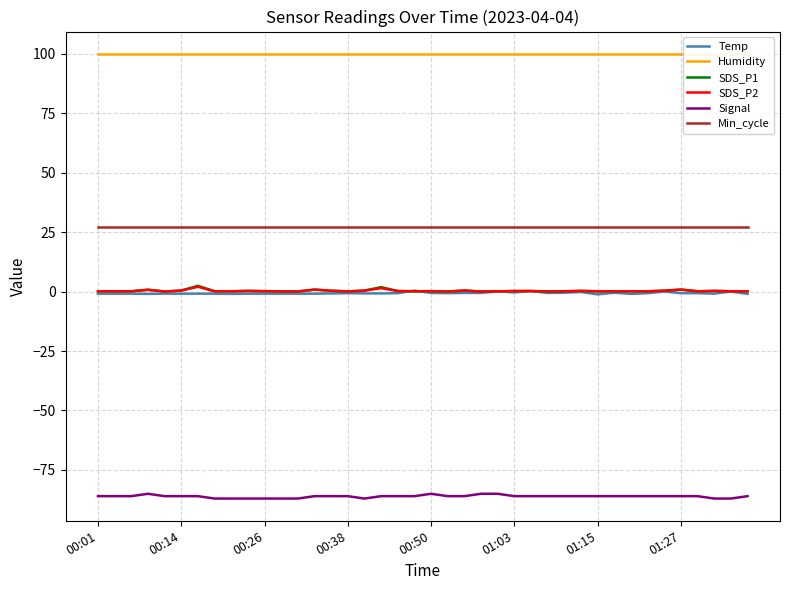

True or false: Signal and Temp intersect in this chart.

False